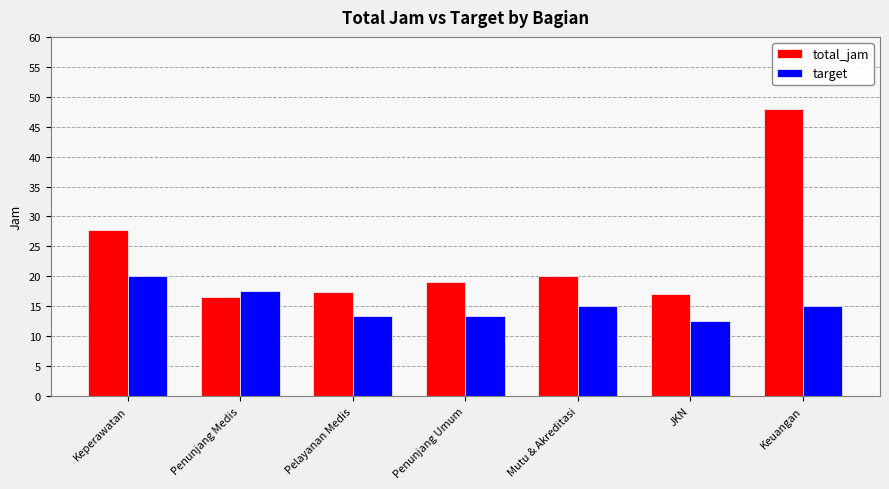

Is the value of target at Penunjang Medis greater than the value of total_jam at Mutu & Akreditasi?

No